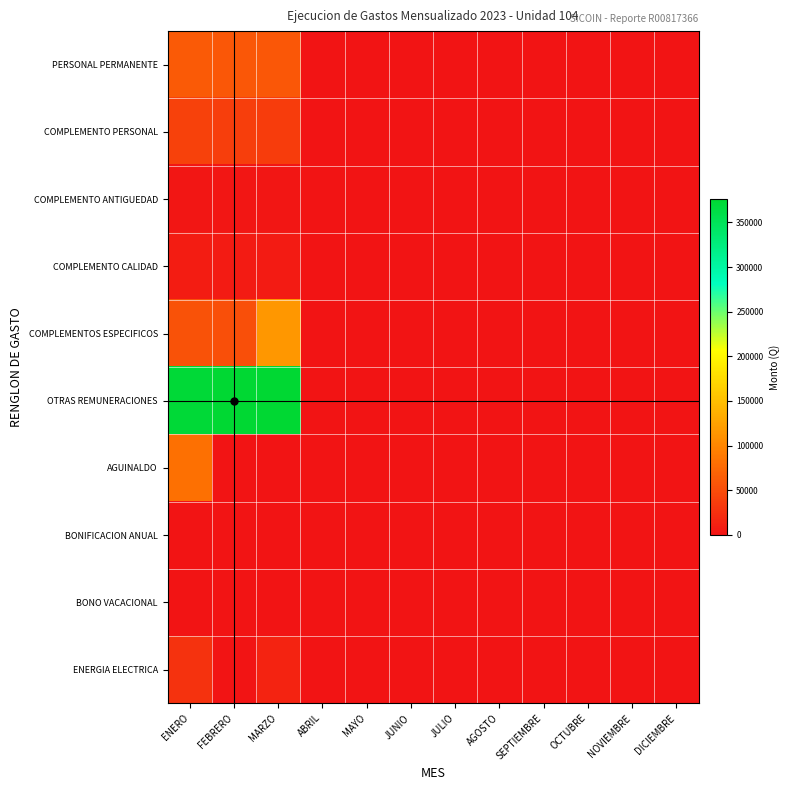

Reading left to right, extract all data points from this chart.

PERSONAL PERMANENTE: ENERO=62221.0	FEBRERO=59780.0	MARZO=59150.1	ABRIL=0.0	MAYO=0.0	JUNIO=0.0	JULIO=0.0	AGOSTO=0.0	SEPTIEMBRE=0.0	OCTUBRE=0.0	NOVIEMBRE=0.0	DICIEMBRE=0.0
COMPLEMENTO PERSONAL: ENERO=39700.0	FEBRERO=37200.0	MARZO=36554.8	ABRIL=0.0	MAYO=0.0	JUNIO=0.0	JULIO=0.0	AGOSTO=0.0	SEPTIEMBRE=0.0	OCTUBRE=0.0	NOVIEMBRE=0.0	DICIEMBRE=0.0
COMPLEMENTO ANTIGUEDAD: ENERO=2225.0	FEBRERO=1925.0	MARZO=1929.0	ABRIL=0.0	MAYO=0.0	JUNIO=0.0	JULIO=0.0	AGOSTO=0.0	SEPTIEMBRE=0.0	OCTUBRE=0.0	NOVIEMBRE=0.0	DICIEMBRE=0.0
COMPLEMENTO CALIDAD: ENERO=7500.0	FEBRERO=7125.0	MARZO=7028.2	ABRIL=0.0	MAYO=0.0	JUNIO=0.0	JULIO=0.0	AGOSTO=0.0	SEPTIEMBRE=0.0	OCTUBRE=0.0	NOVIEMBRE=0.0	DICIEMBRE=0.0
COMPLEMENTOS ESPECIFICOS: ENERO=55134.7	FEBRERO=51434.2	MARZO=115479.2	ABRIL=0.0	MAYO=0.0	JUNIO=0.0	JULIO=0.0	AGOSTO=0.0	SEPTIEMBRE=0.0	OCTUBRE=0.0	NOVIEMBRE=0.0	DICIEMBRE=0.0
OTRAS REMUNERACIONES: ENERO=372703.2	FEBRERO=375800.0	MARZO=375800.0	ABRIL=0.0	MAYO=0.0	JUNIO=0.0	JULIO=0.0	AGOSTO=0.0	SEPTIEMBRE=0.0	OCTUBRE=0.0	NOVIEMBRE=0.0	DICIEMBRE=0.0
AGUINALDO: ENERO=81752.9	FEBRERO=0.0	MARZO=0.0	ABRIL=0.0	MAYO=0.0	JUNIO=0.0	JULIO=0.0	AGOSTO=0.0	SEPTIEMBRE=0.0	OCTUBRE=0.0	NOVIEMBRE=0.0	DICIEMBRE=0.0
BONIFICACION ANUAL: ENERO=0.0	FEBRERO=0.0	MARZO=0.0	ABRIL=0.0	MAYO=0.0	JUNIO=0.0	JULIO=0.0	AGOSTO=0.0	SEPTIEMBRE=0.0	OCTUBRE=0.0	NOVIEMBRE=0.0	DICIEMBRE=0.0
BONO VACACIONAL: ENERO=0.0	FEBRERO=0.0	MARZO=0.0	ABRIL=0.0	MAYO=0.0	JUNIO=0.0	JULIO=0.0	AGOSTO=0.0	SEPTIEMBRE=0.0	OCTUBRE=0.0	NOVIEMBRE=0.0	DICIEMBRE=0.0
ENERGIA ELECTRICA: ENERO=27256.9	FEBRERO=0.0	MARZO=14138.1	ABRIL=0.0	MAYO=0.0	JUNIO=0.0	JULIO=0.0	AGOSTO=0.0	SEPTIEMBRE=0.0	OCTUBRE=0.0	NOVIEMBRE=0.0	DICIEMBRE=0.0